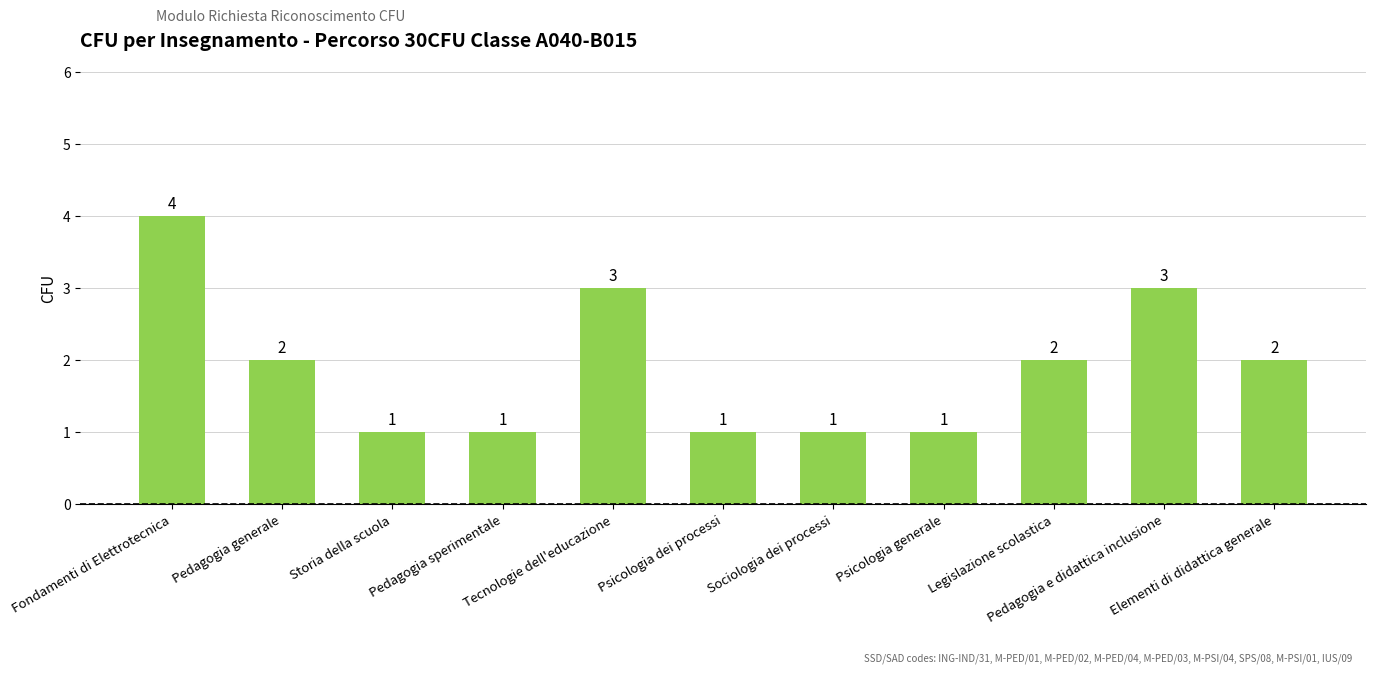

What is the greatest value displayed?

4